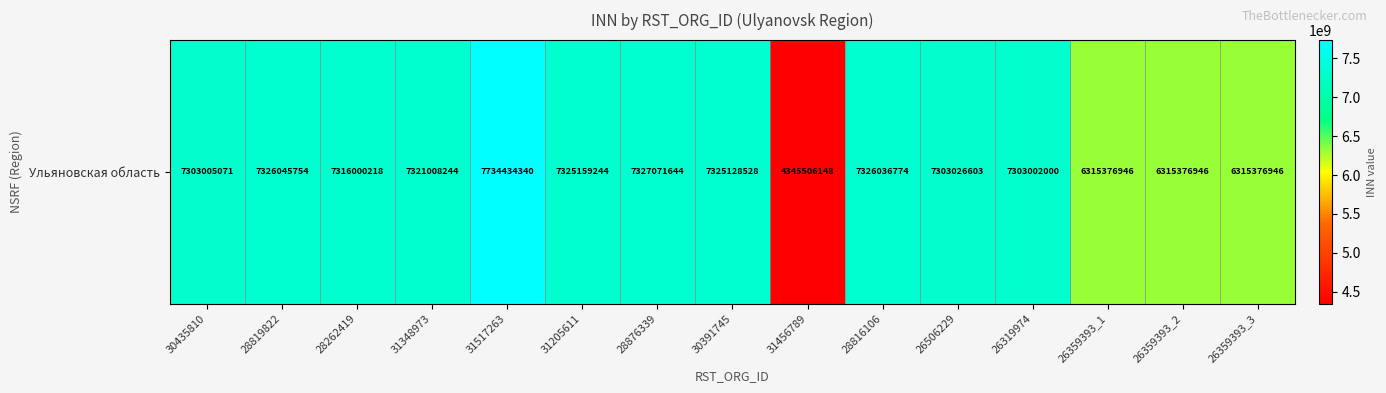

Which has a higher value, 26359393_1 or 30391745?

30391745